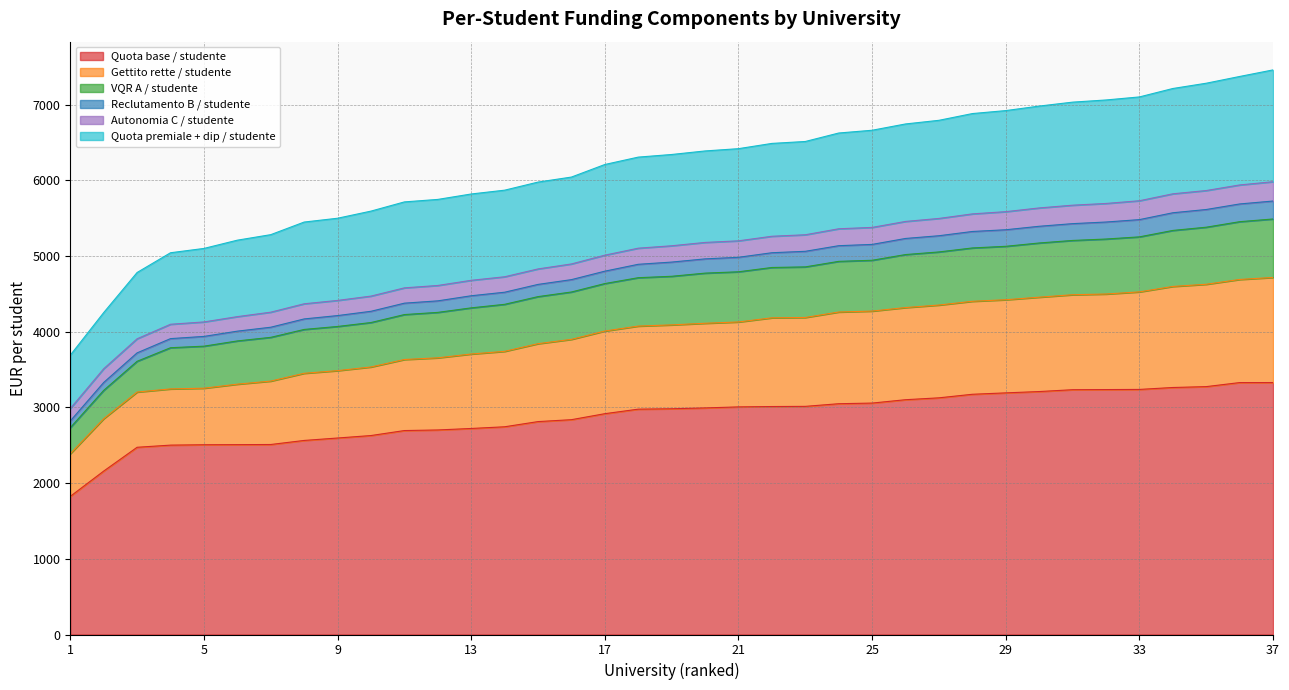

True or false: Gettito rette / studente and Reclutamento B / studente cross at least once.

False